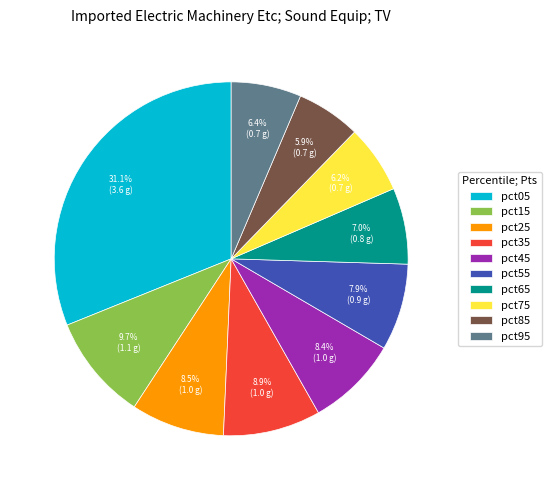

To the nearest percent, what is the difference between the largest and smallest slice percentages?

25%